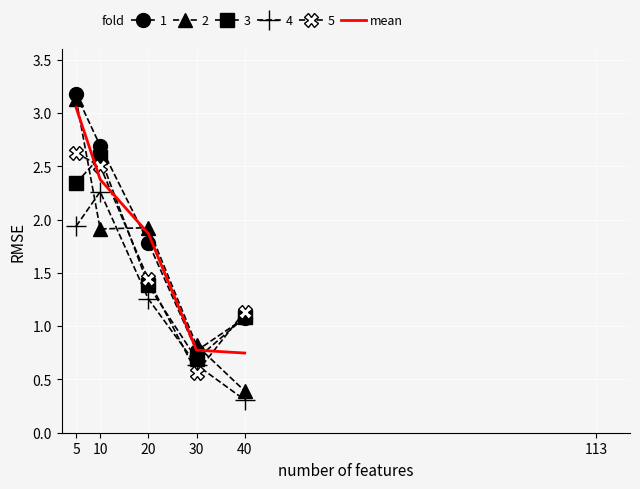

True or false: 1 and 4 intersect in this chart.

False